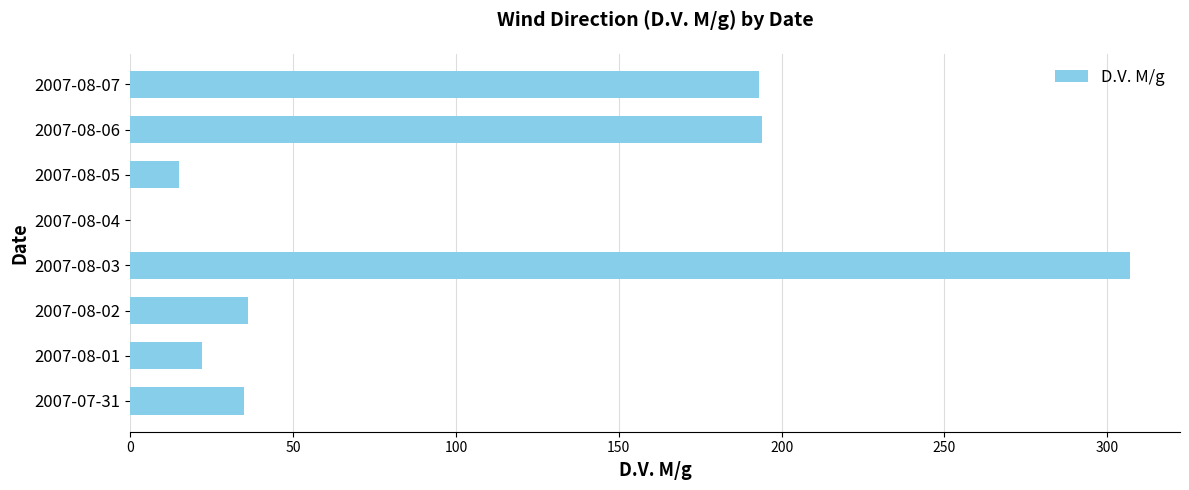

What is the change in value from 2007-08-02 to 2007-08-04?

-36